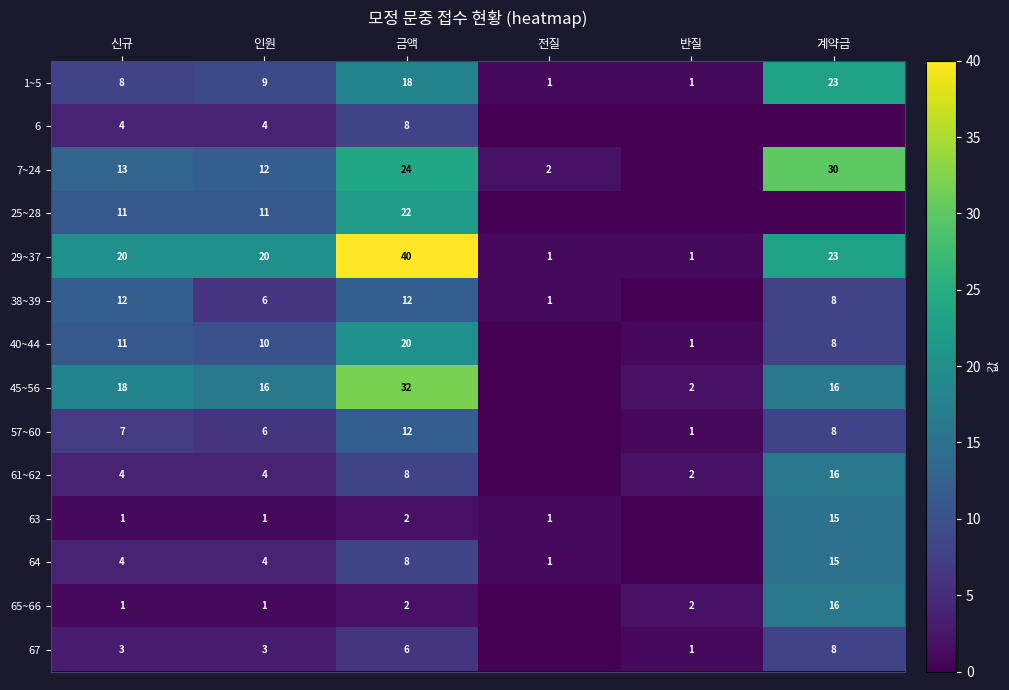

What is the difference between the 38~39 values at 신규 and 인원?

6